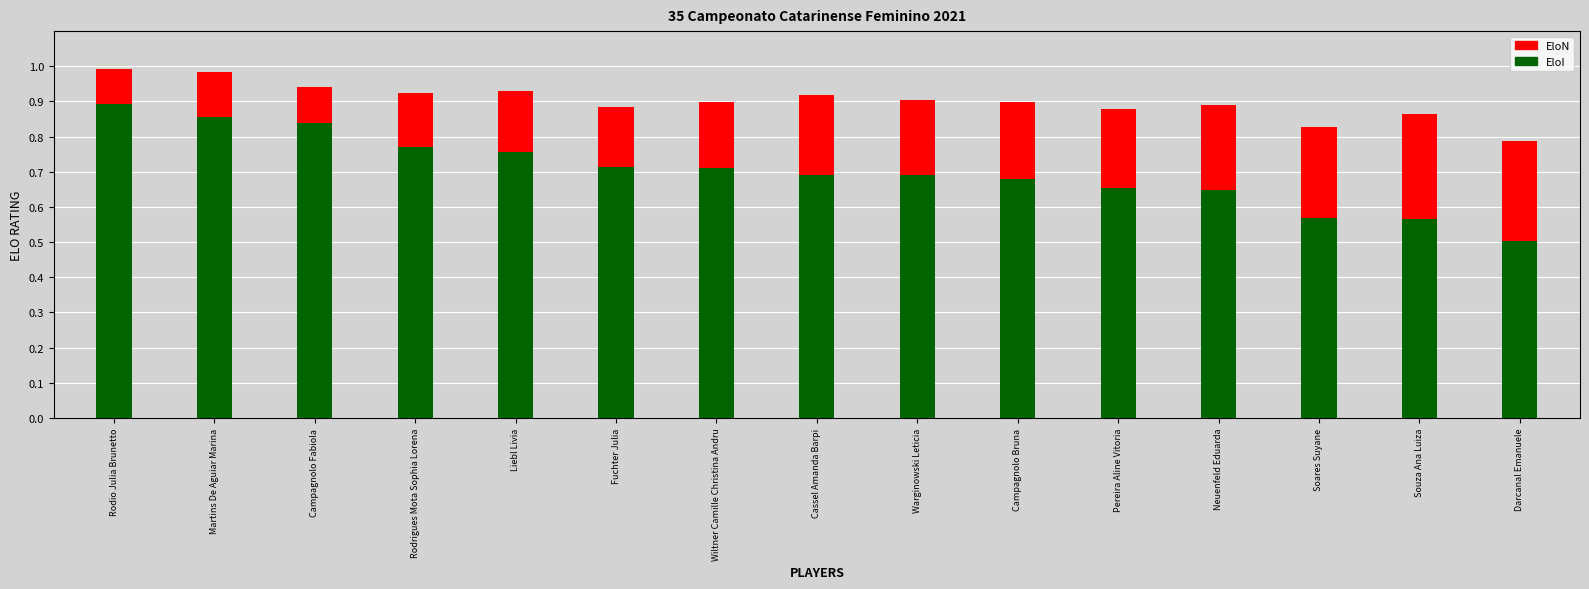

What is the total value across all series at Cassel Amanda Barpi?

1.6